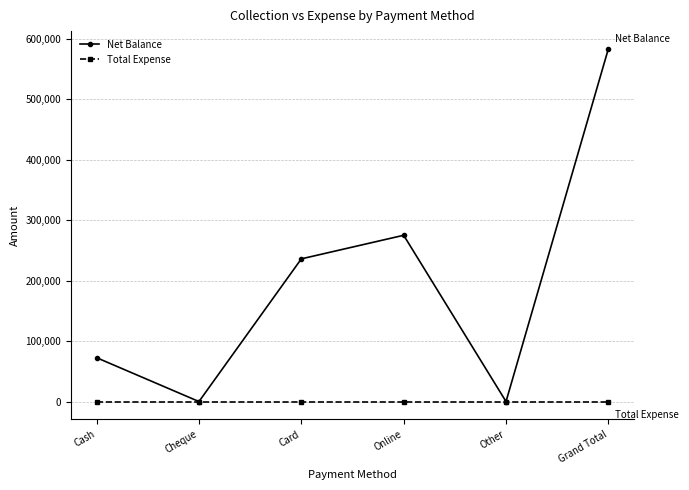

Which label corresponds to the largest value in the chart?

Grand Total